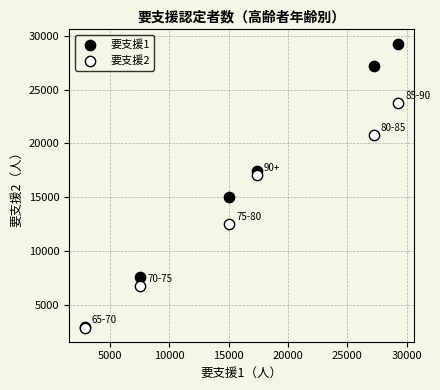

Which series reaches the maximum Y coordinate?

要支援1